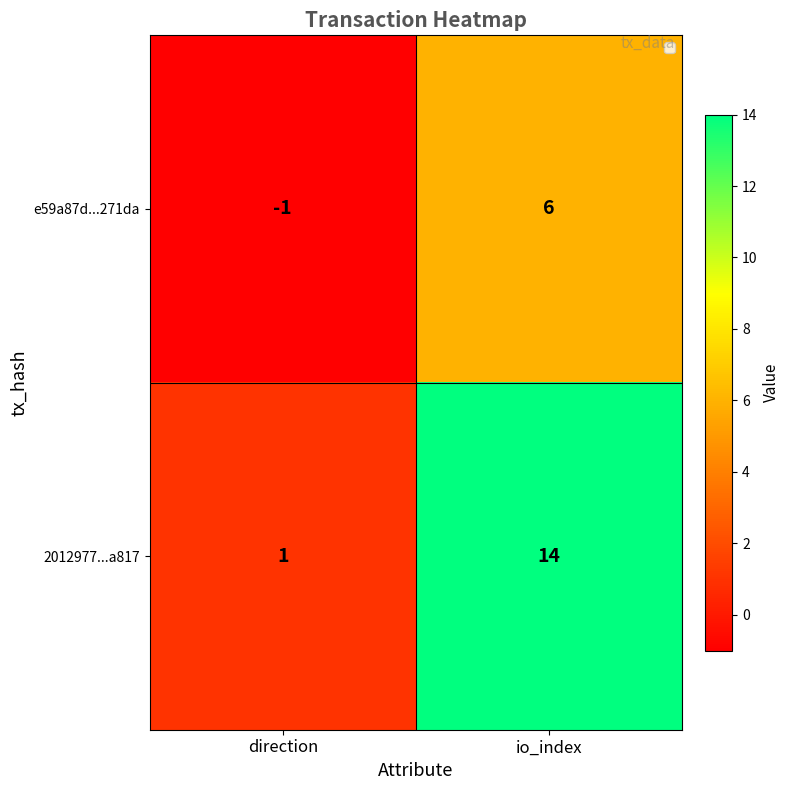

Which series changed the most between direction and io_index?

2012977...a817